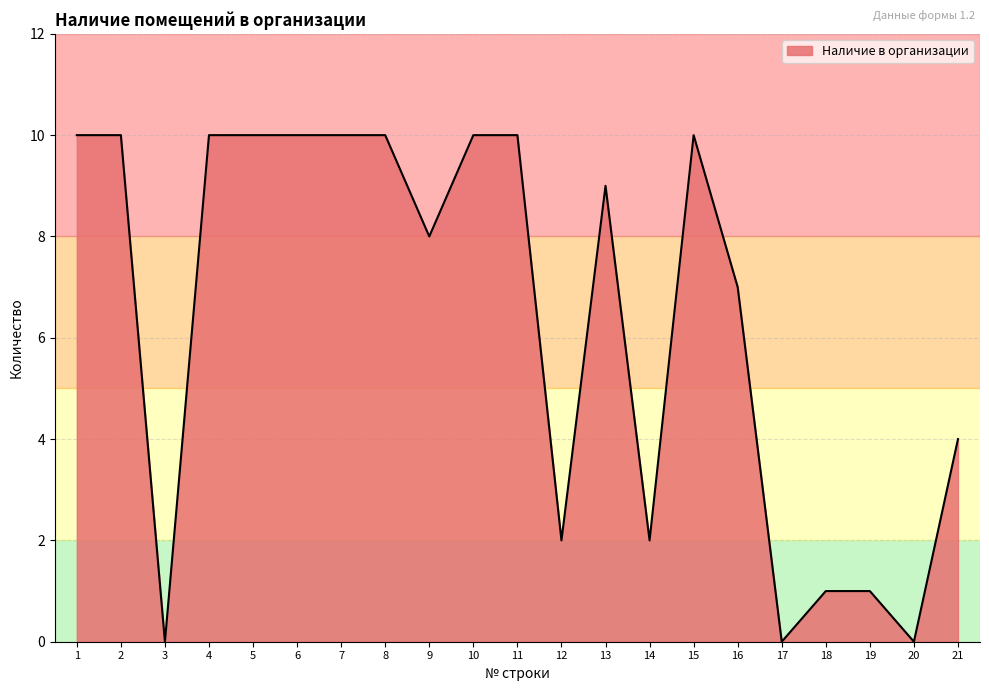

Reading right to left, transcribe all the data shown in this chart.

21=4	20=0	19=1	18=1	17=0	16=7	15=10	14=2	13=9	12=2	11=10	10=10	9=8	8=10	7=10	6=10	5=10	4=10	3=0	2=10	1=10